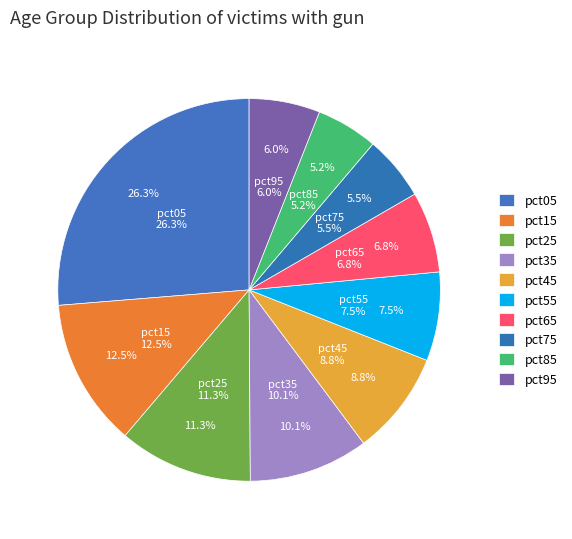

Rank the categories by value from highest to lowest.

pct05, pct15, pct25, pct35, pct45, pct55, pct65, pct95, pct75, pct85